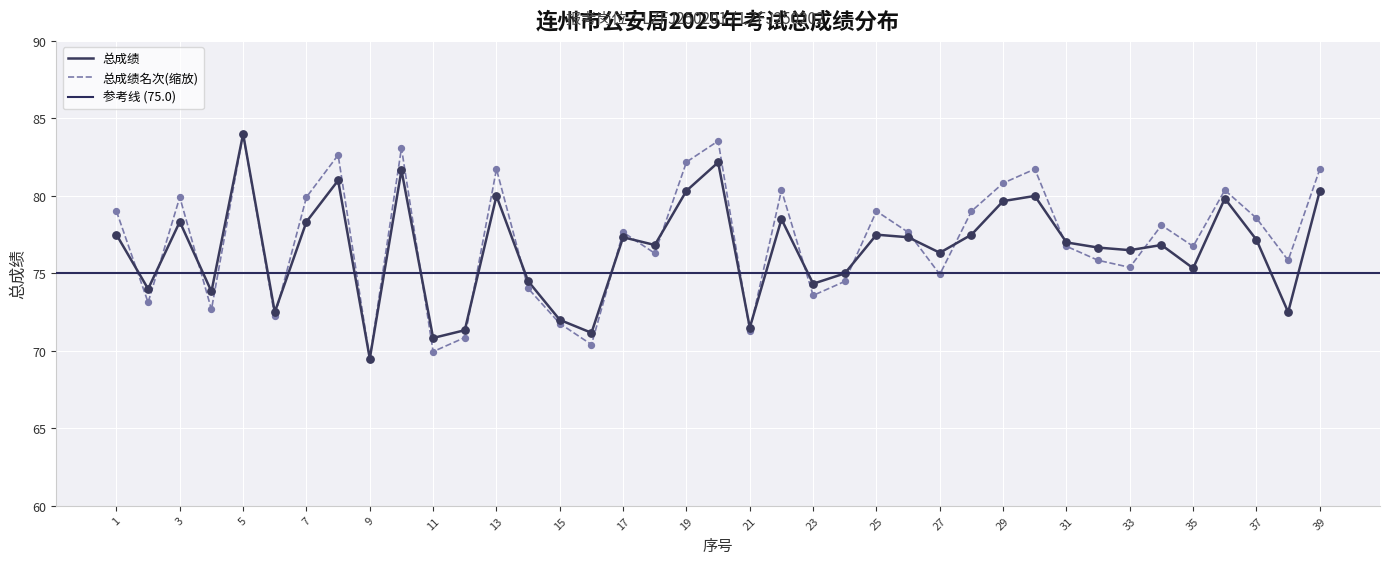

Which series reaches the minimum Y coordinate?

总成绩